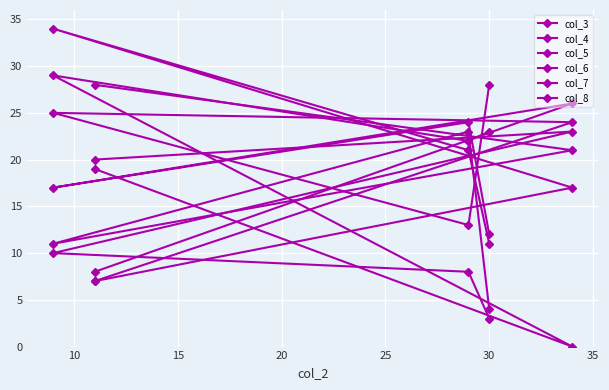

Reading right to left, what are all the values shown in this chart?

col_3: 3	8	10	23	20
col_4: 4	23	11	21	28
col_5: 28	13	25	24	7
col_6: 23	22	29	0	19
col_7: 12	24	17	26	8
col_8: 11	21	34	17	7